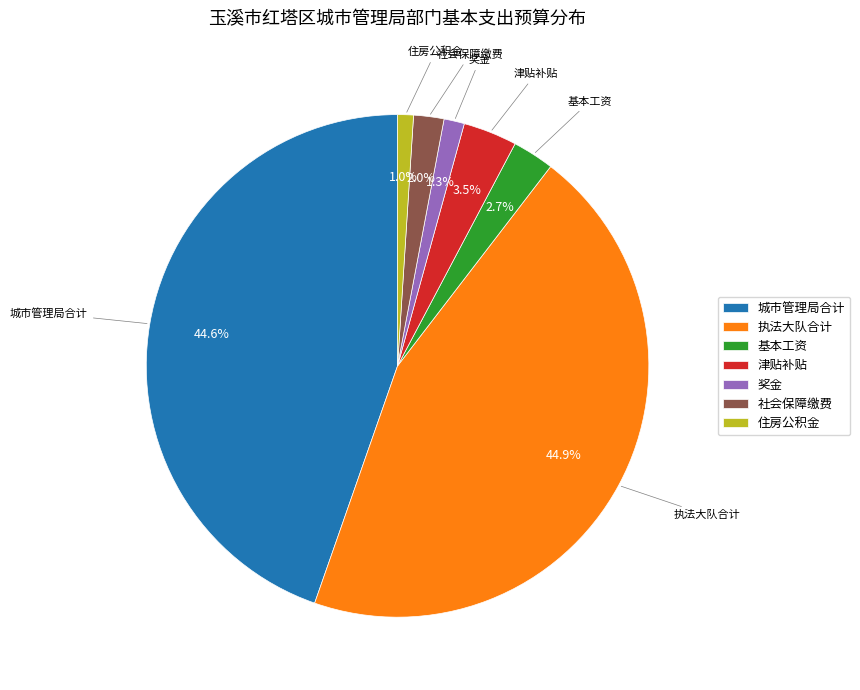

Is the sum of 社会保障缴费 and 城市管理局合计 greater than half?

No